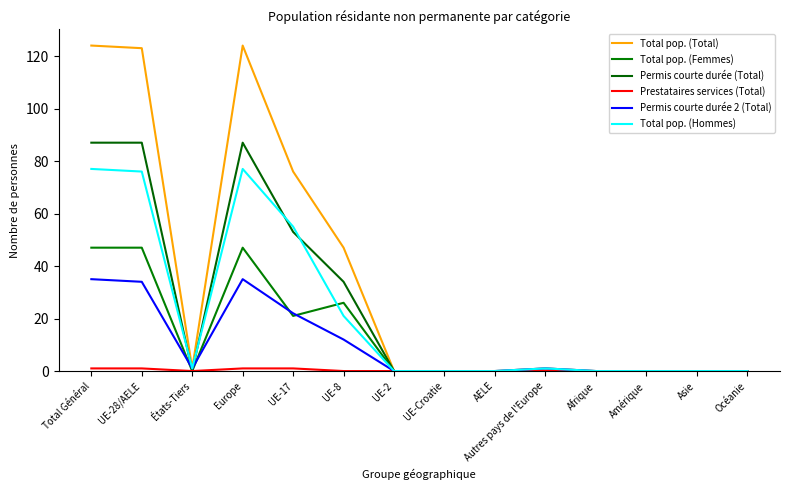

Is it true that Total pop. (Total) equals 1 at Autres pays de l'Europe?

True